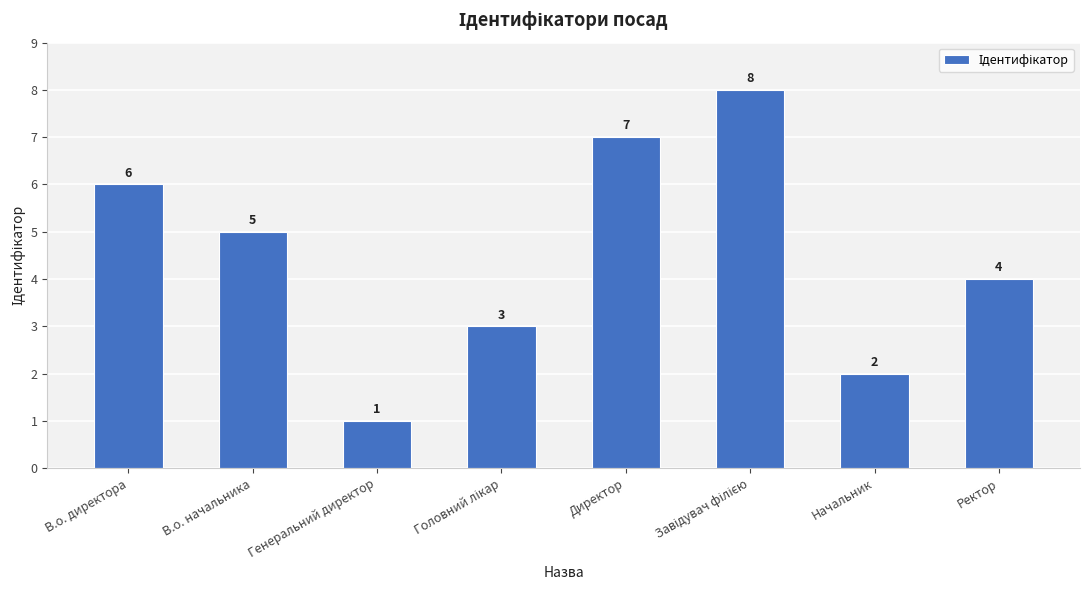

What is the approximate value at Генеральний директор?

1